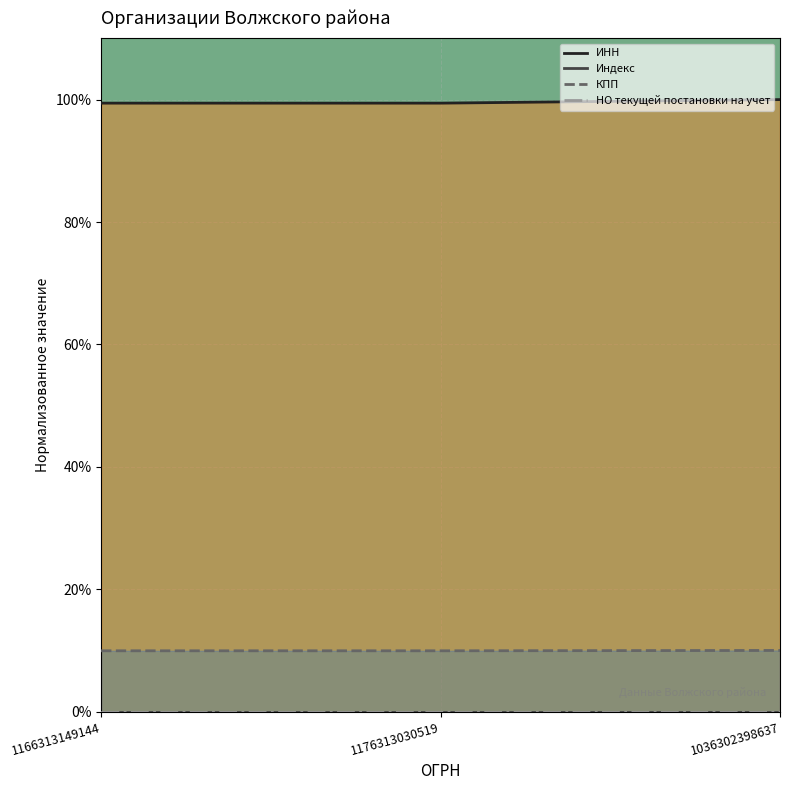

Count the ИНН values in the range 99 to 100.

3